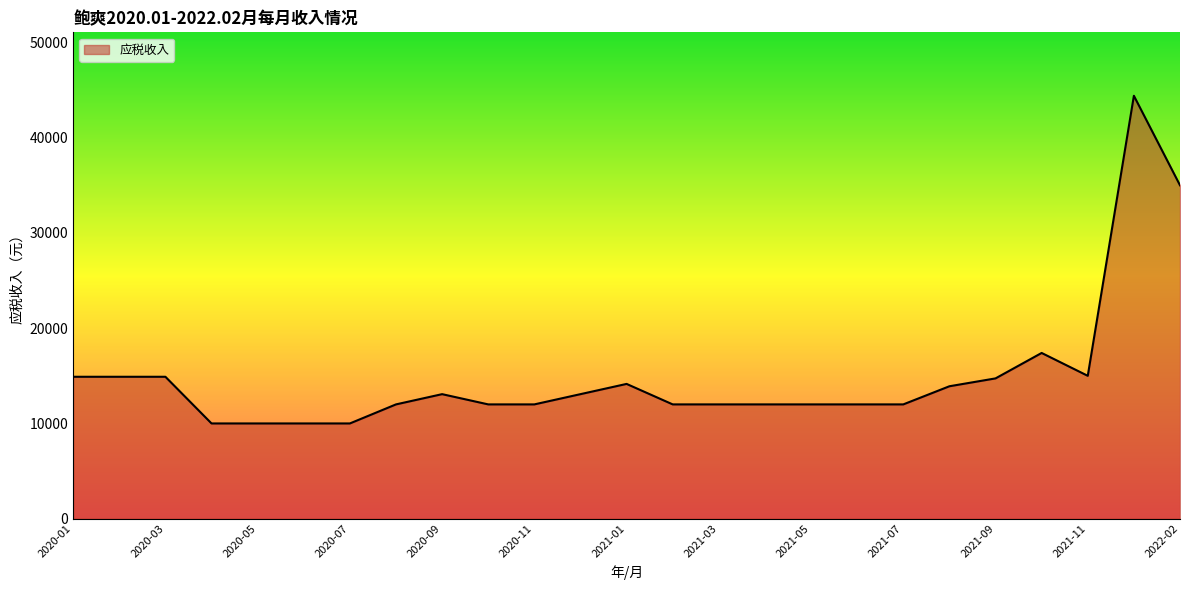

What is the difference between the maximum and minimum values?

34400.0